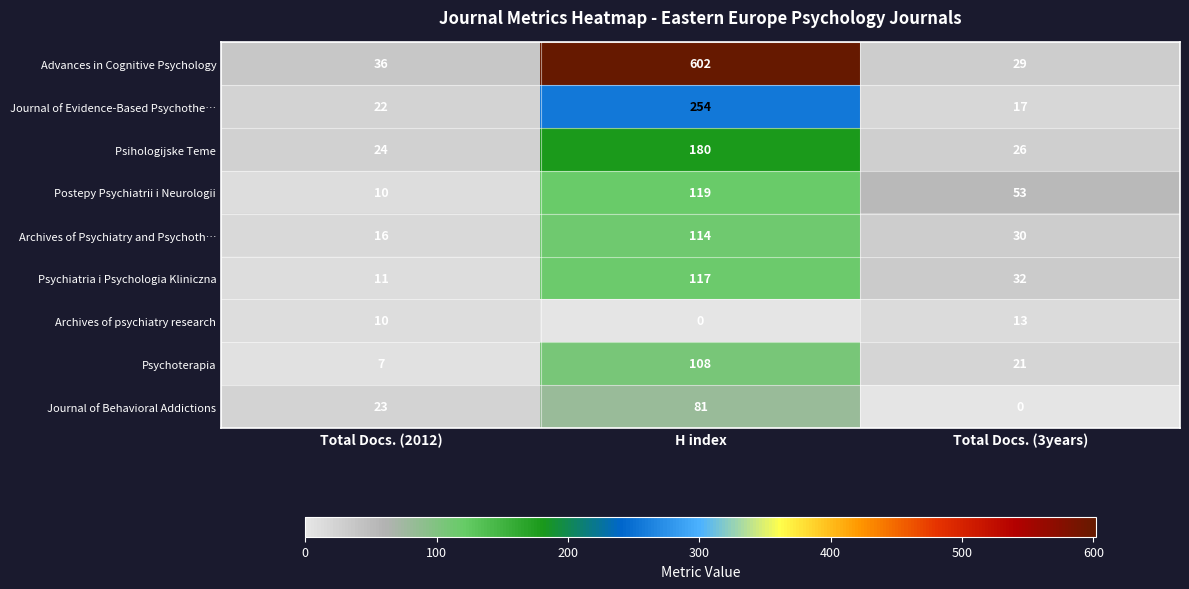

How many data points does each series have?

3